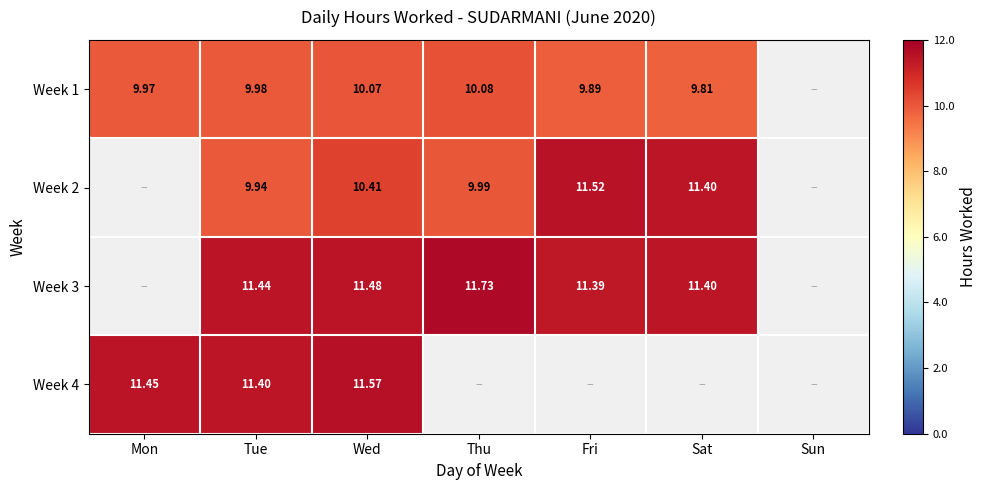

Between Mon and Tue, which is larger?

Tue